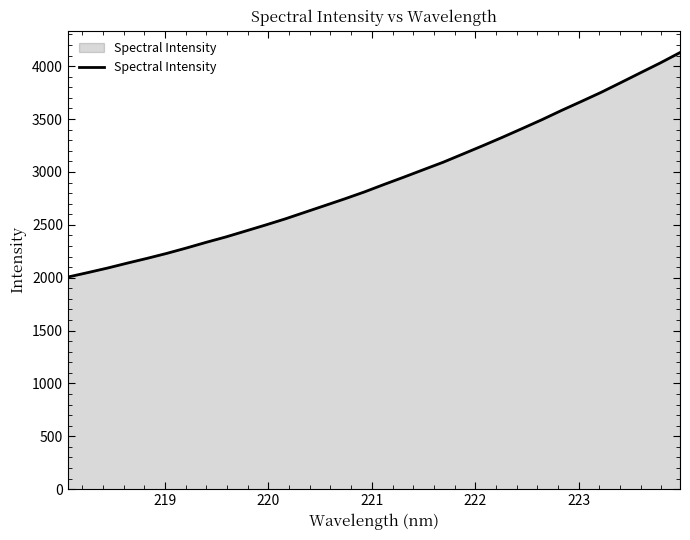

What is the maximum value shown in the chart?

4129.0